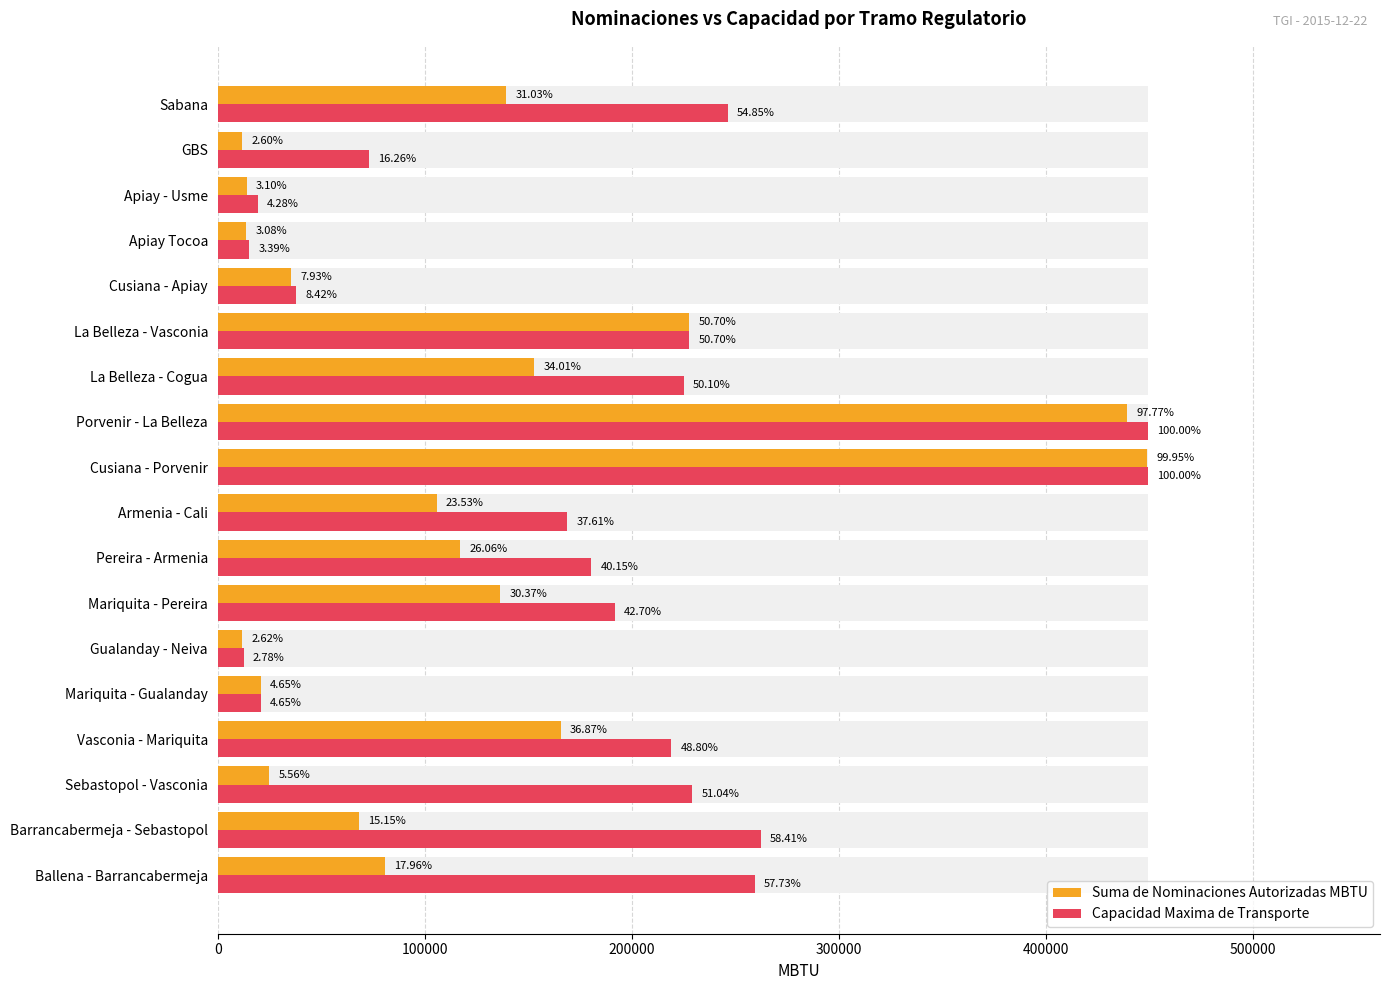

Count the number of categories in the chart.

18